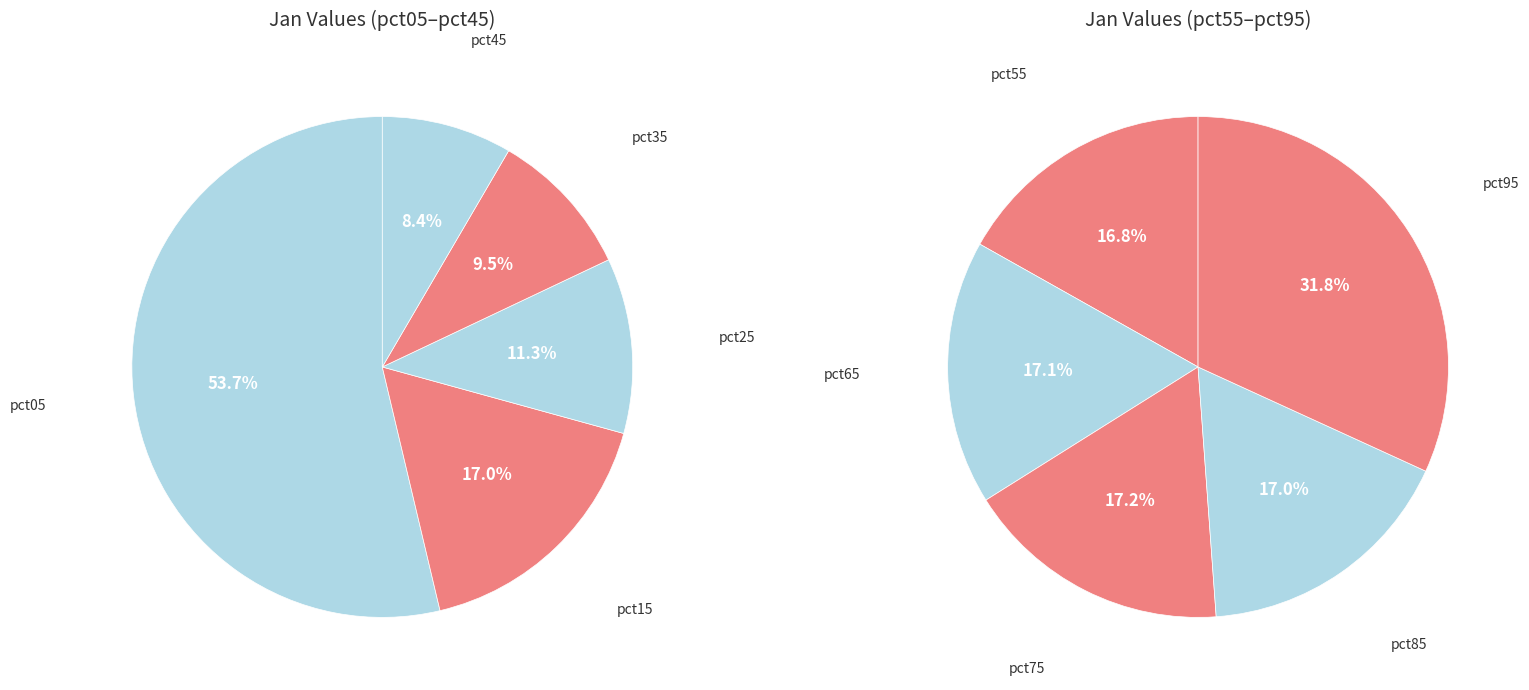

Do pct75 and pct25 together represent more than half of the pie?

No